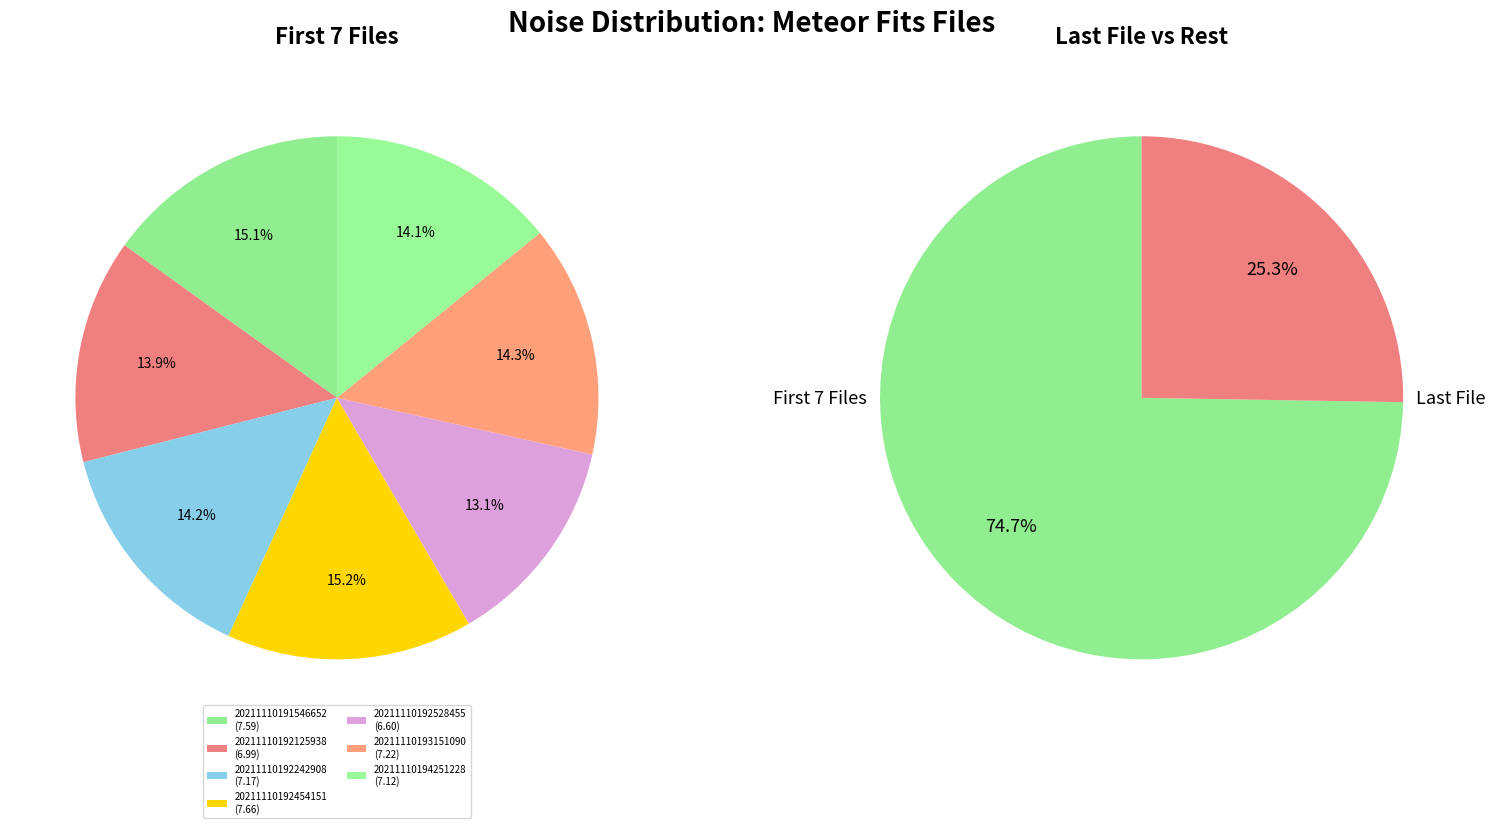

Do 20211110193151090 and 20211110192528455 together represent more than half of the pie?

No